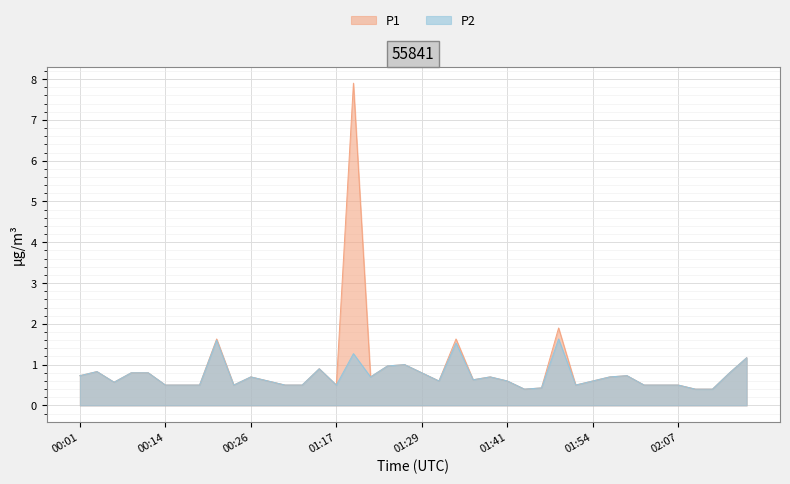

How many interior local peaks does the P1 series have?

10